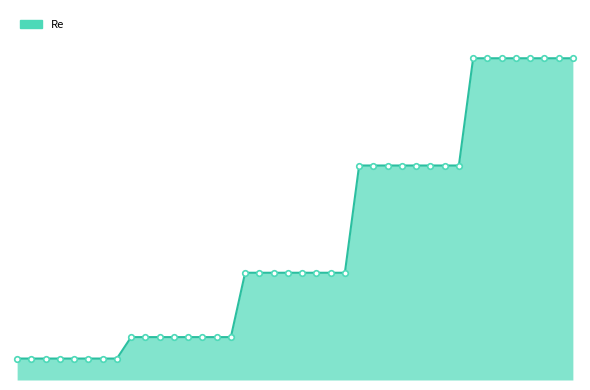

List the labels in order of value, largest first.

33, 34, 35, 36, 37, 38, 39, 40, 25, 26, 27, 28, 29, 30, 31, 32, 17, 18, 19, 20, 21, 22, 23, 24, 9, 10, 11, 12, 13, 14, 15, 16, 1, 2, 3, 4, 5, 6, 7, 8